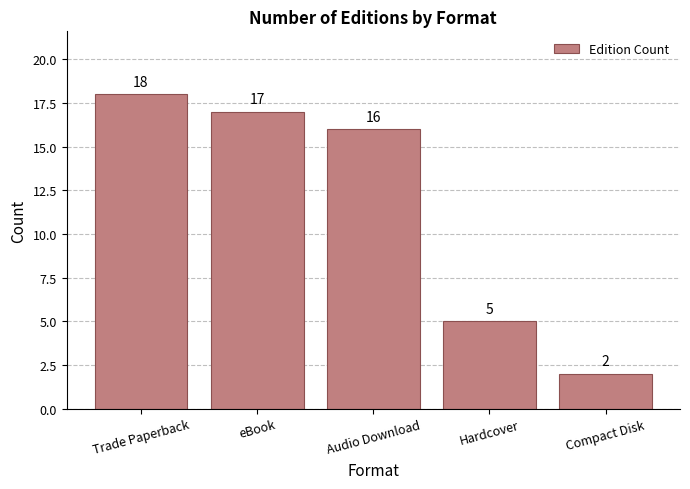

What is the label of the 2nd bar from the right?

Hardcover